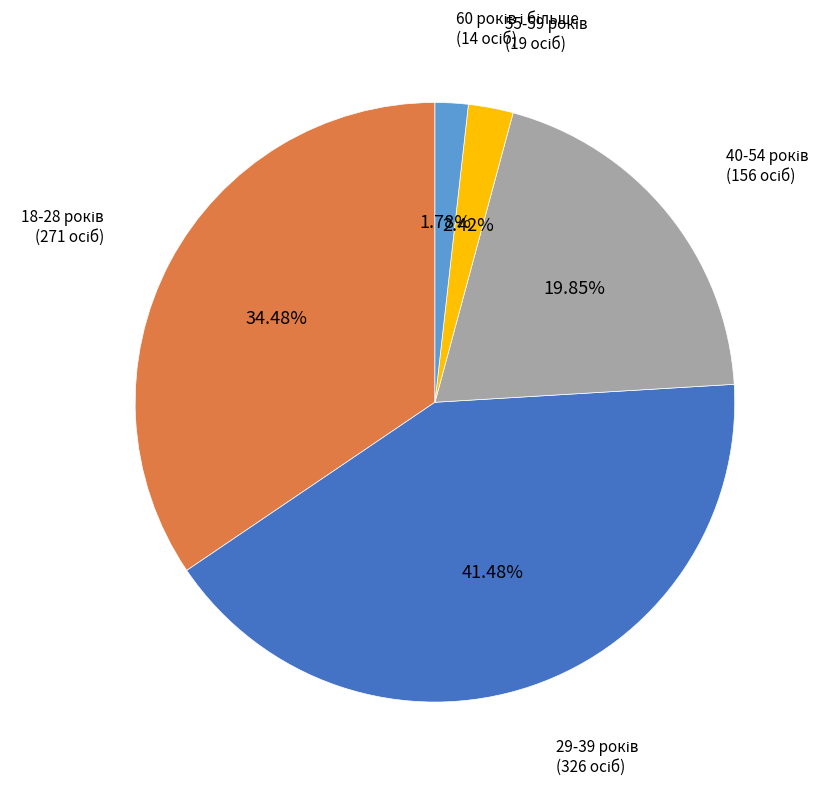

Is there any slice that represents more than half of the pie?

No